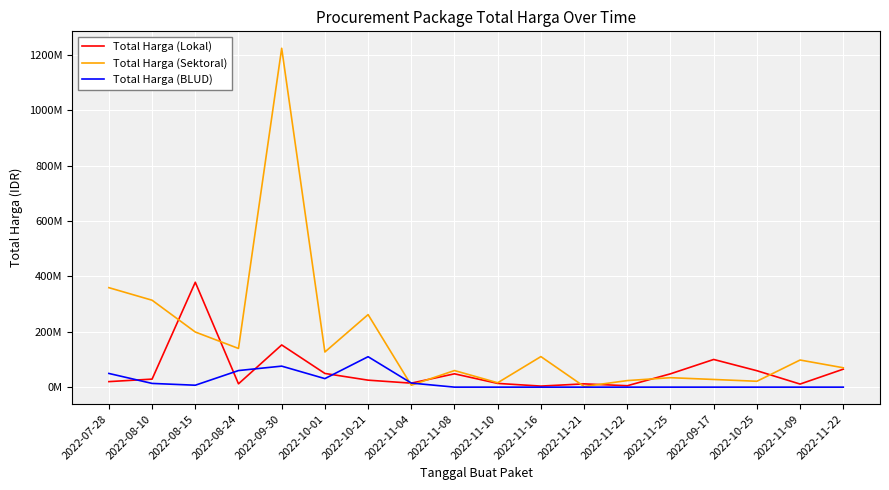

Is the value of Total Harga (Sektoral) at 2022-10-21 greater than the value of Total Harga (Lokal) at 2022-11-22?

Yes